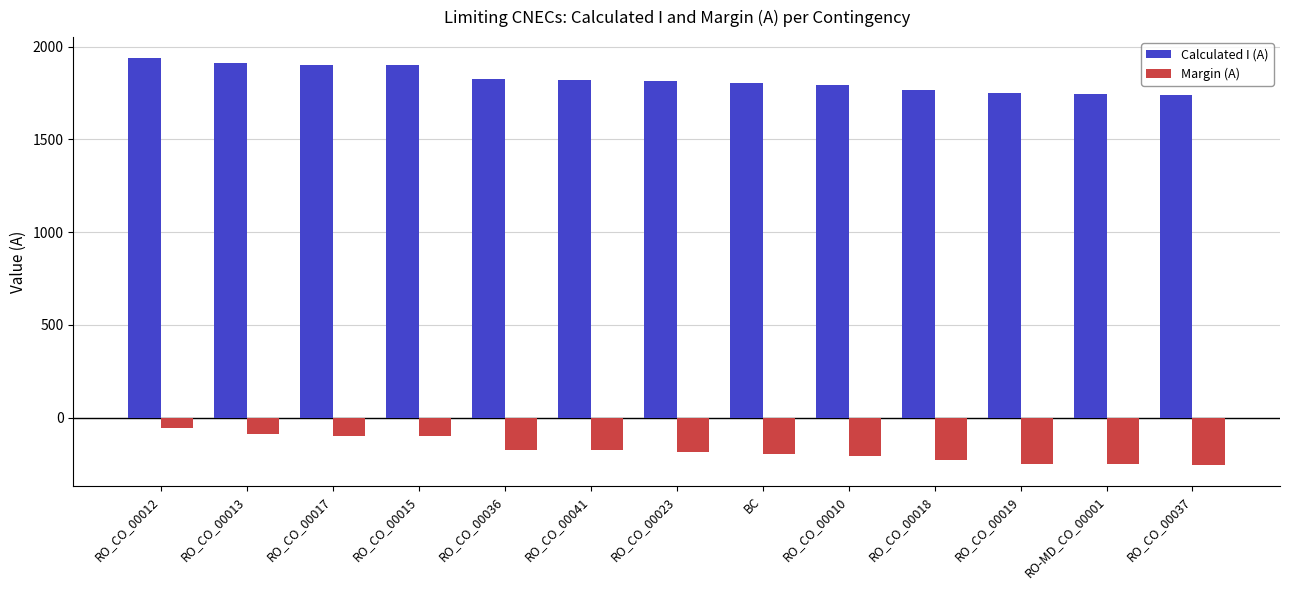

True or false: Margin (A) has a value of -248 at RO_CO_00019.

True